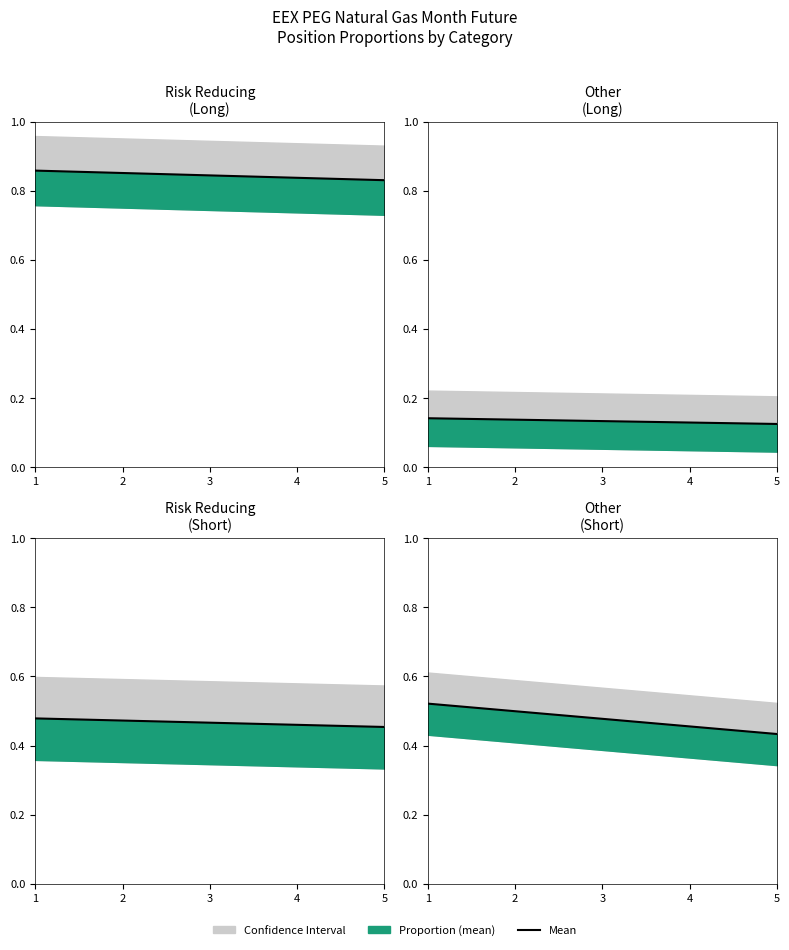

Which category has the highest value across all series?

1